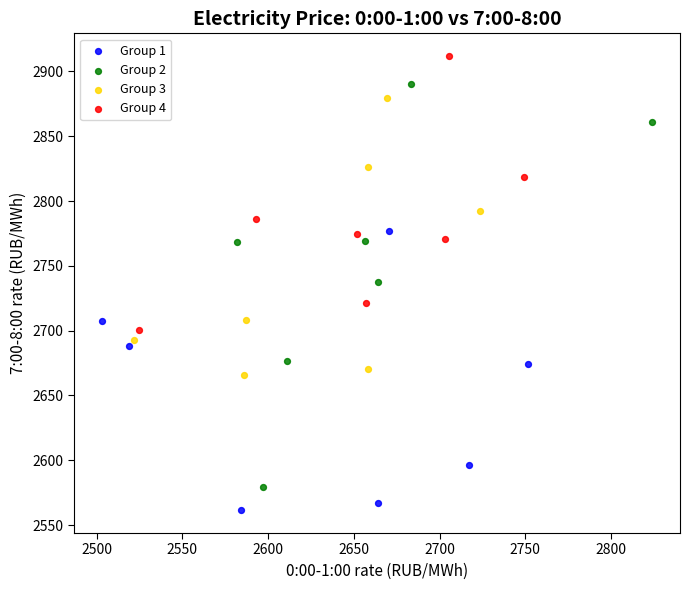

Which series contains the highest Y value?

Group 4